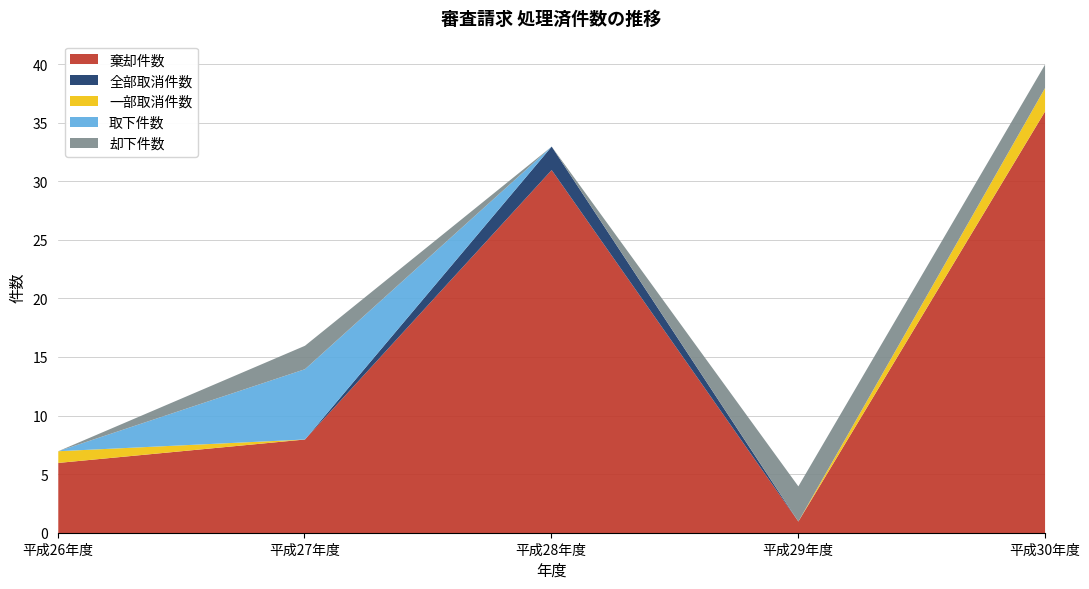

What is the average value of the 棄却件数 series?

16